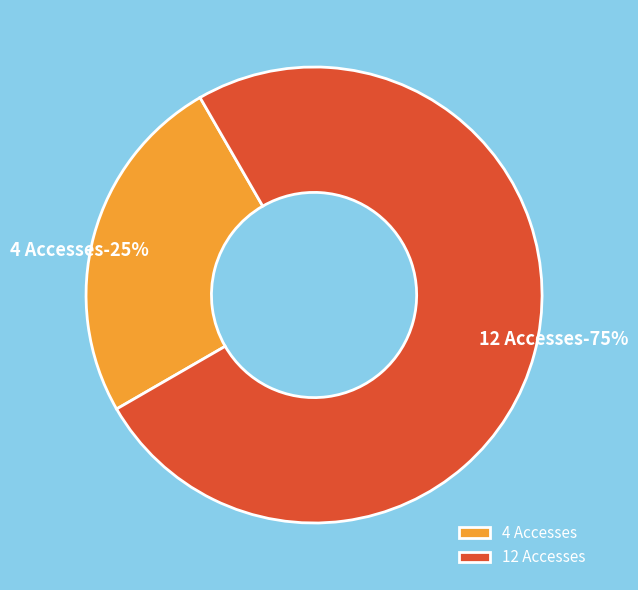

Is it true that 12 Accesses is 75% of the pie?

True